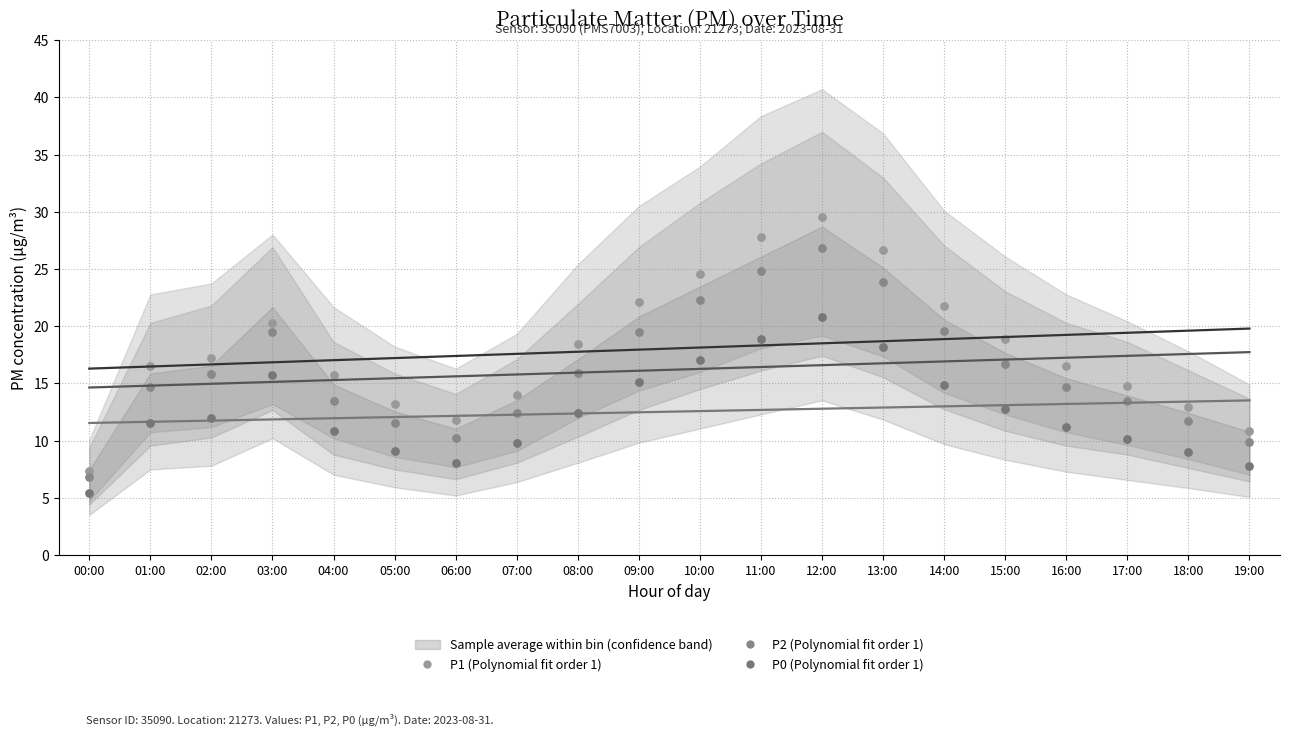

Across all data points, what is the range of Y values (max minus min)?

24.1